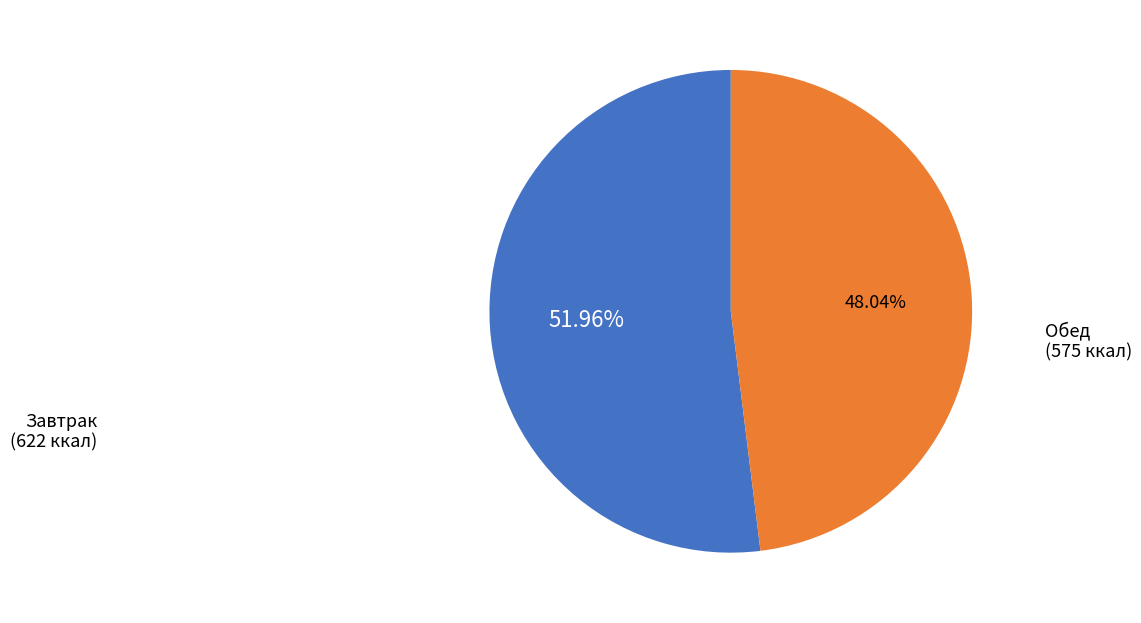

How many segments does this pie chart have?

2